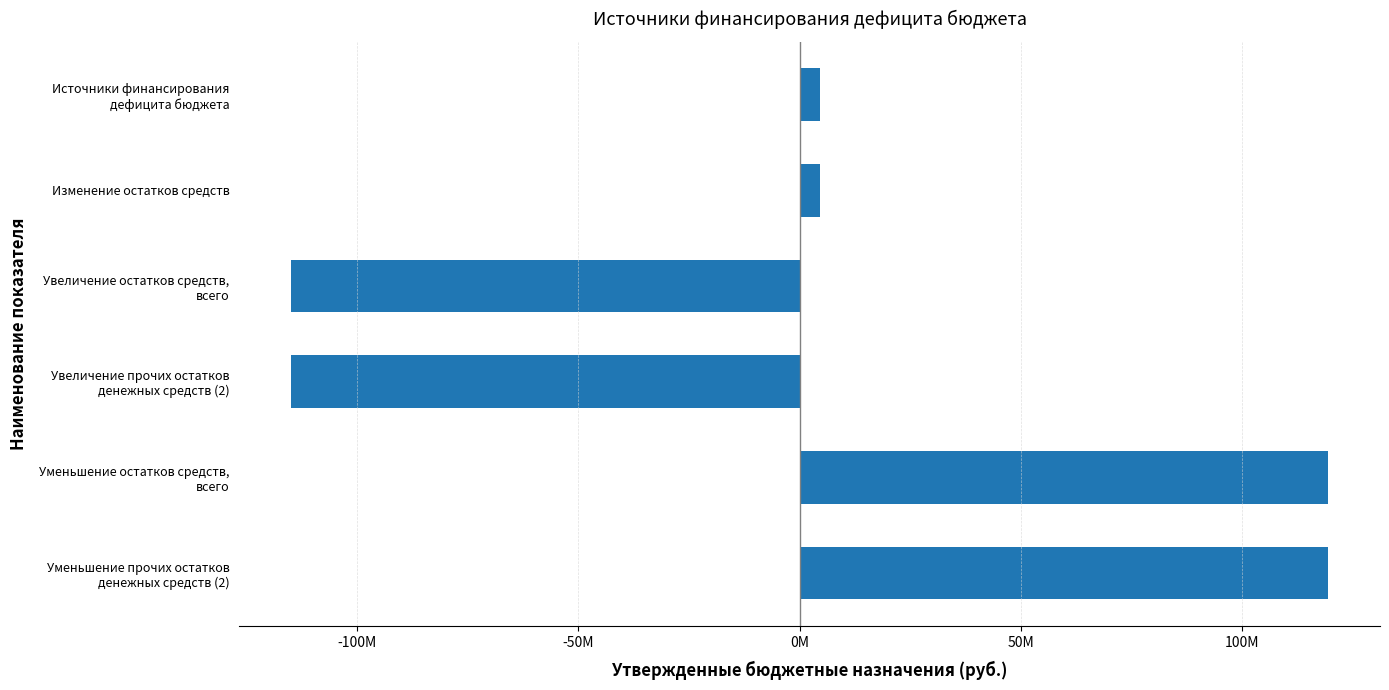

Are the bars horizontal?

Yes